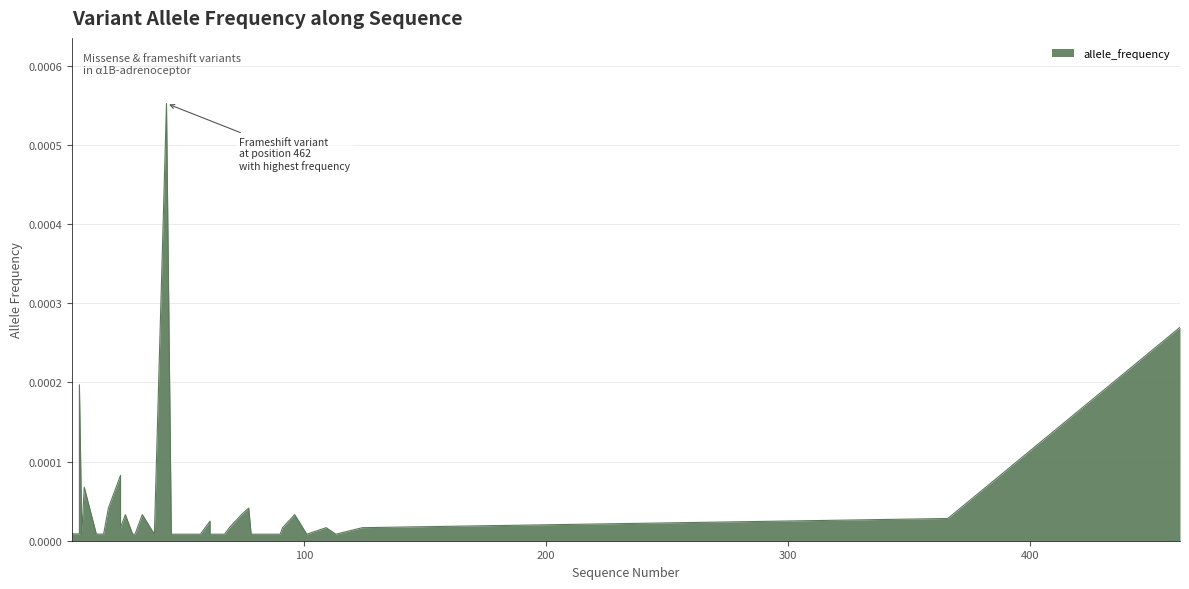

Is it true that the value at 33 is 0.0?

True